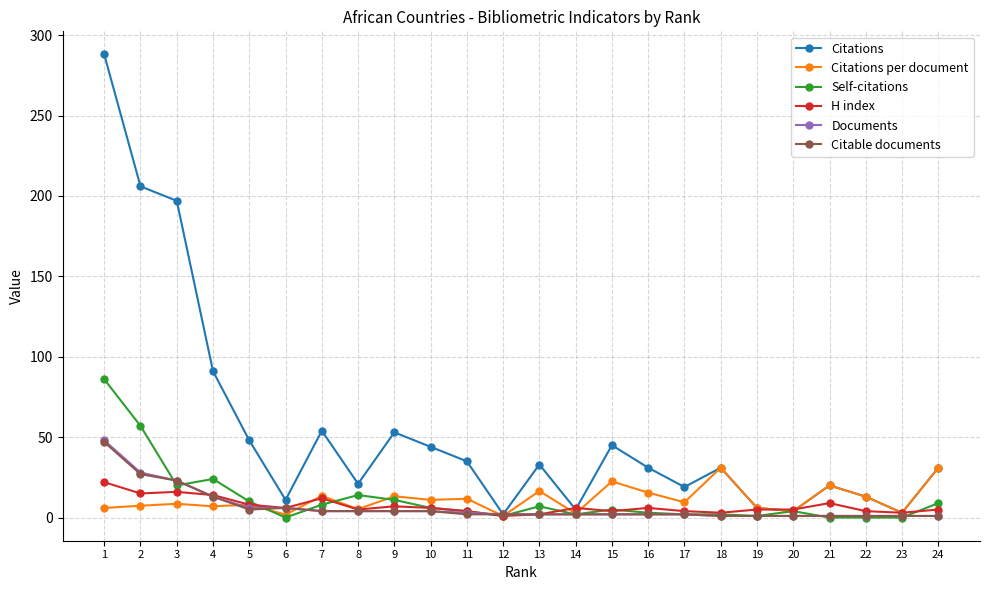

What is the maximum value shown in the chart?

288.0